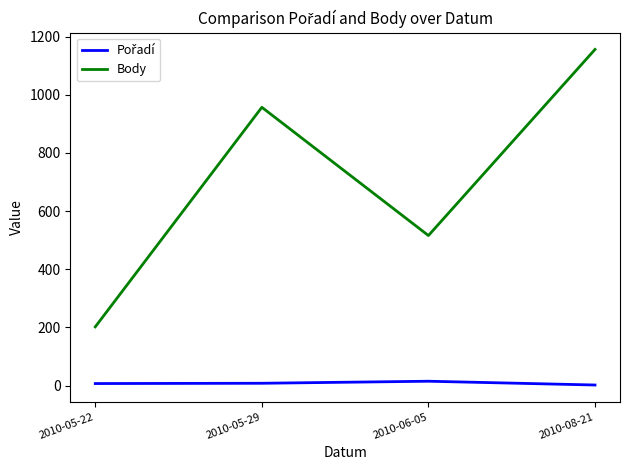

What is the sum of all Body values?

2831